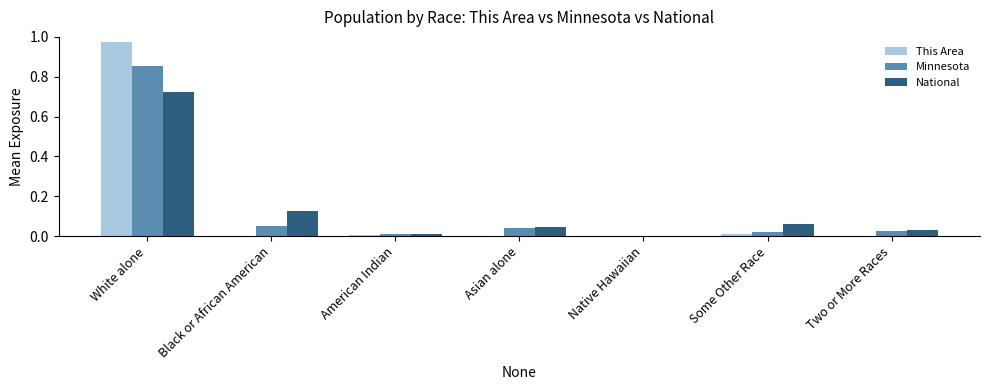

True or false: National has a value of 0.2 at White alone.

False